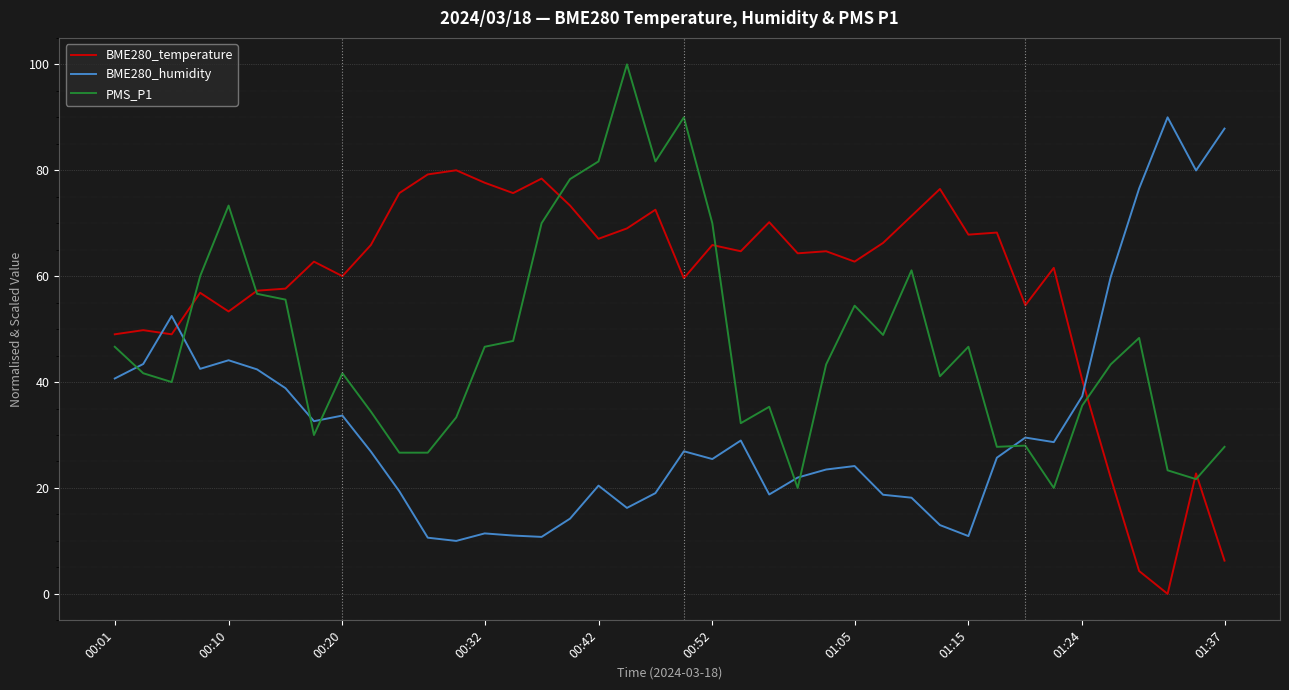

Which series ends up on top after the final intersection of BME280_humidity and PMS_P1?

BME280_humidity